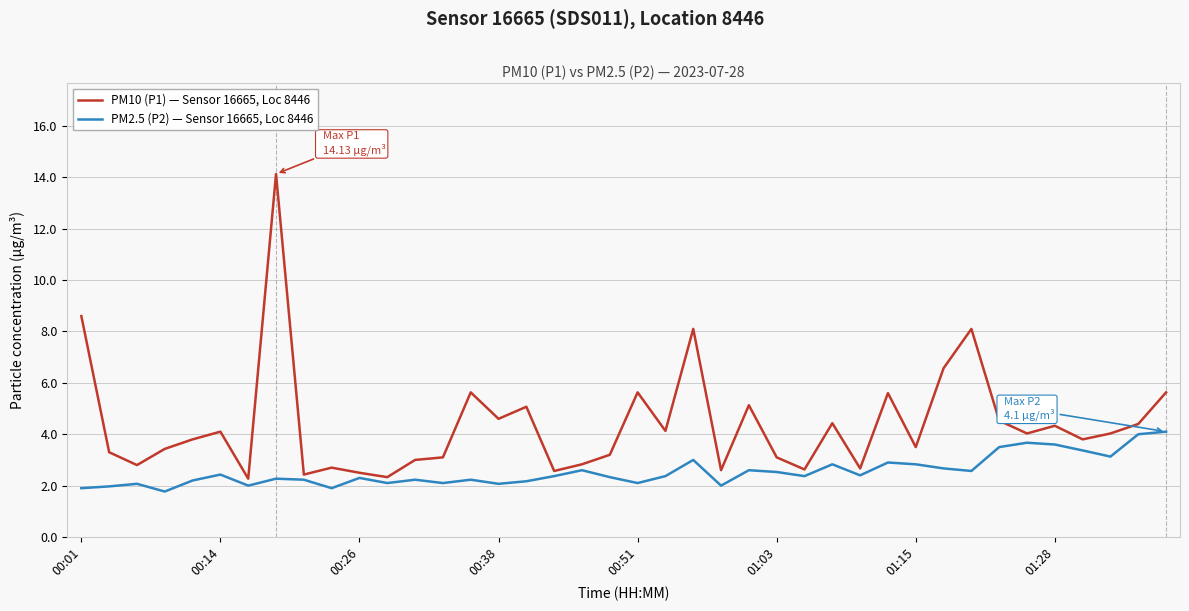

What is the difference between the maximum and minimum values in the PM2.5 (P2) — Sensor 16665, Loc 8446 series?

2.3